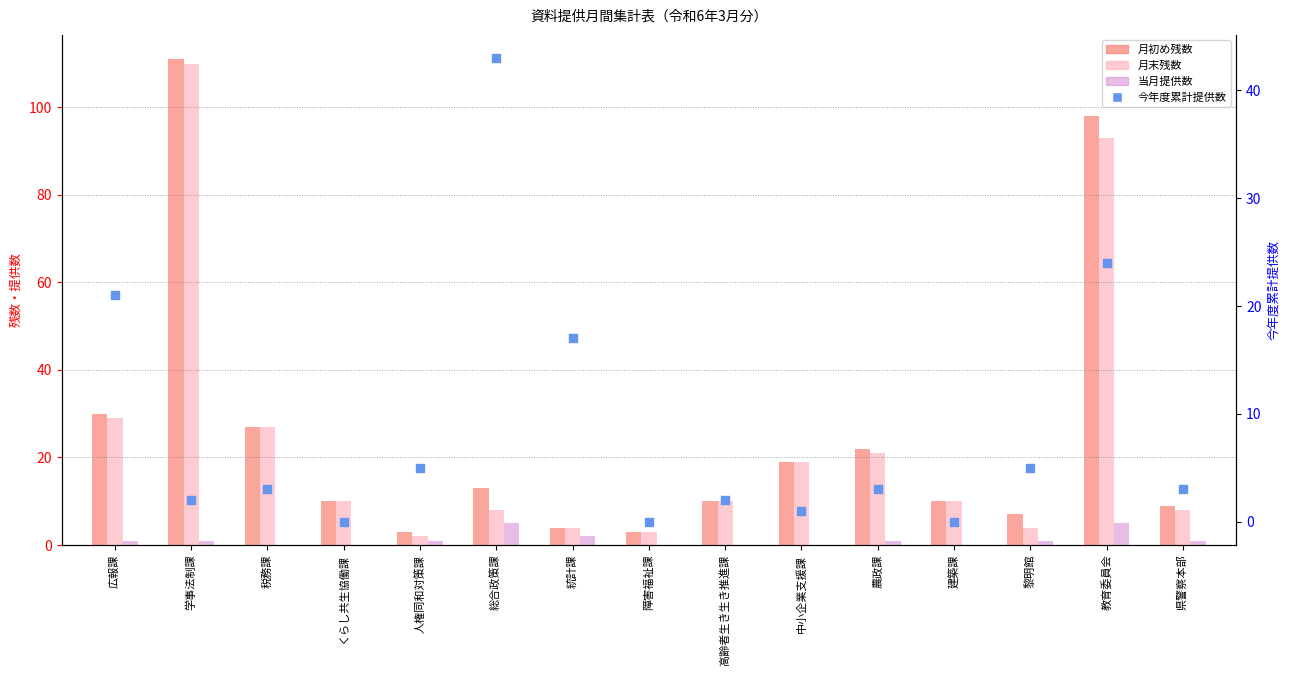

Is the value of 月初め残数 at 障害福祉課 greater than the value of 当月提供数 at 教育委員会?

No